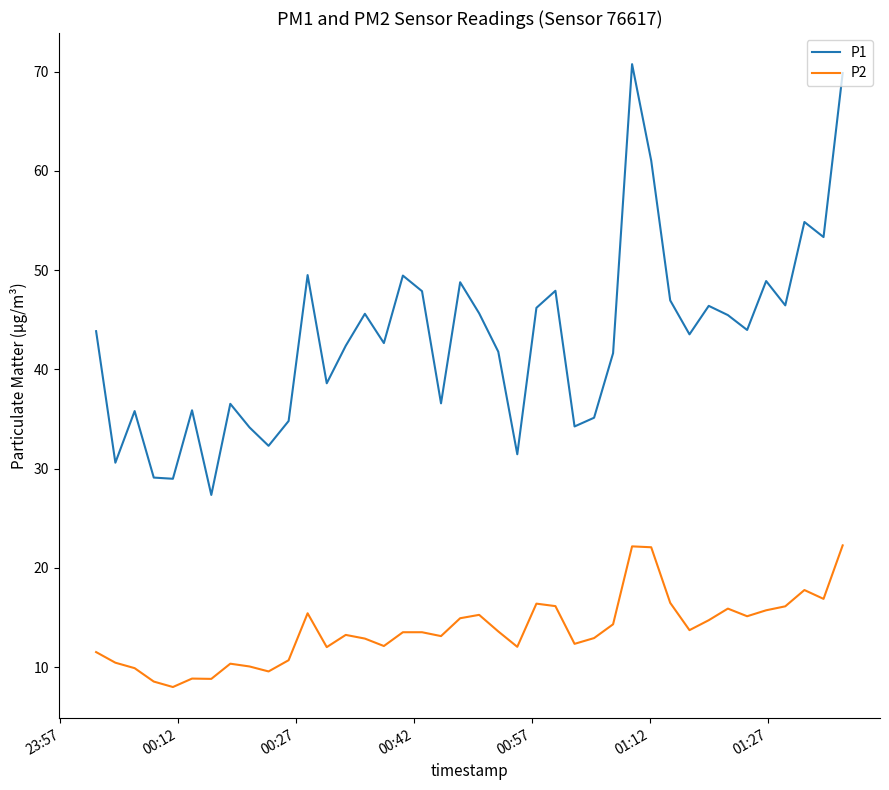

What is the minimum value shown in the chart?

8.0